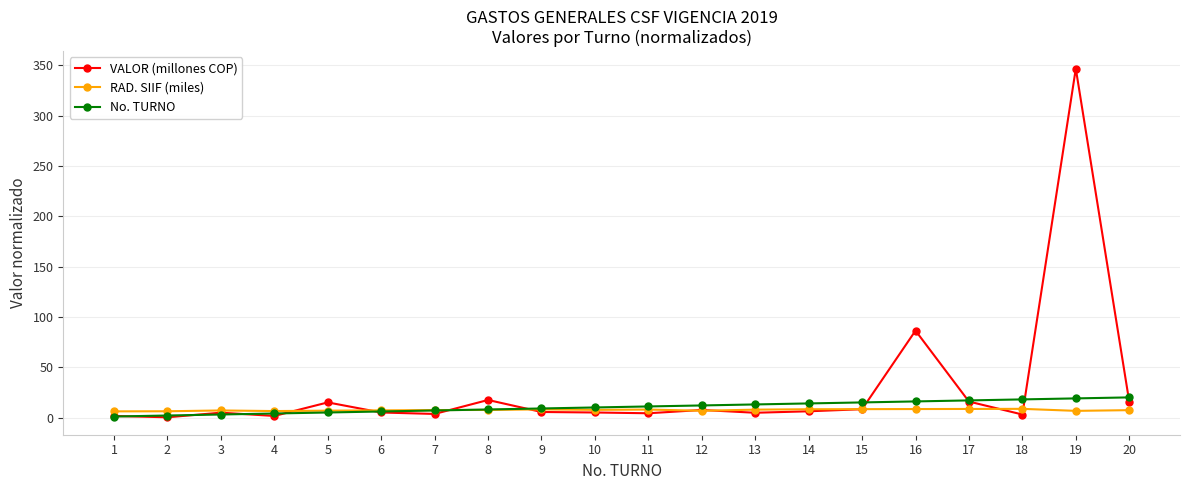

What is the difference between the second highest and second lowest values in the VALOR (millones COP) series?

84.8